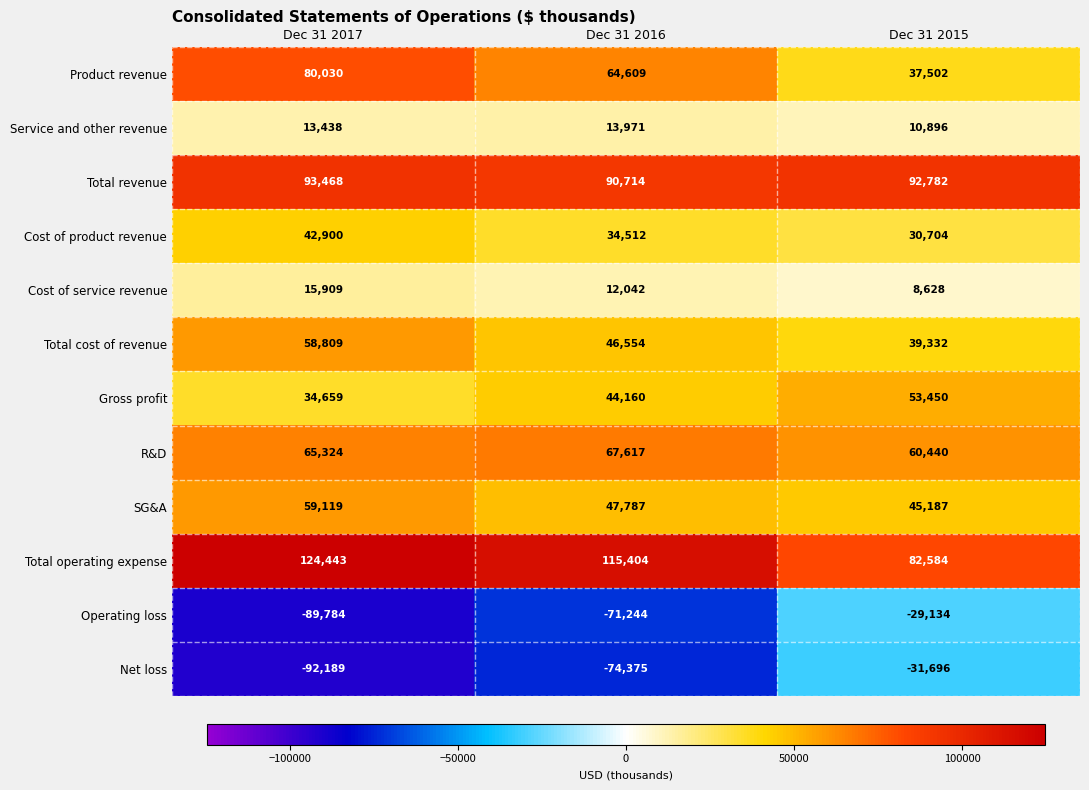

Between Dec 31 2017 and Dec 31 2015, which series saw the biggest shift?

Operating loss